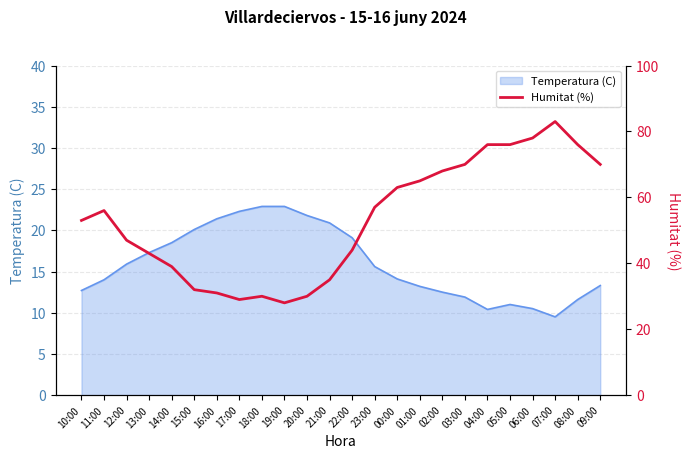

How many data points does each series have?

24